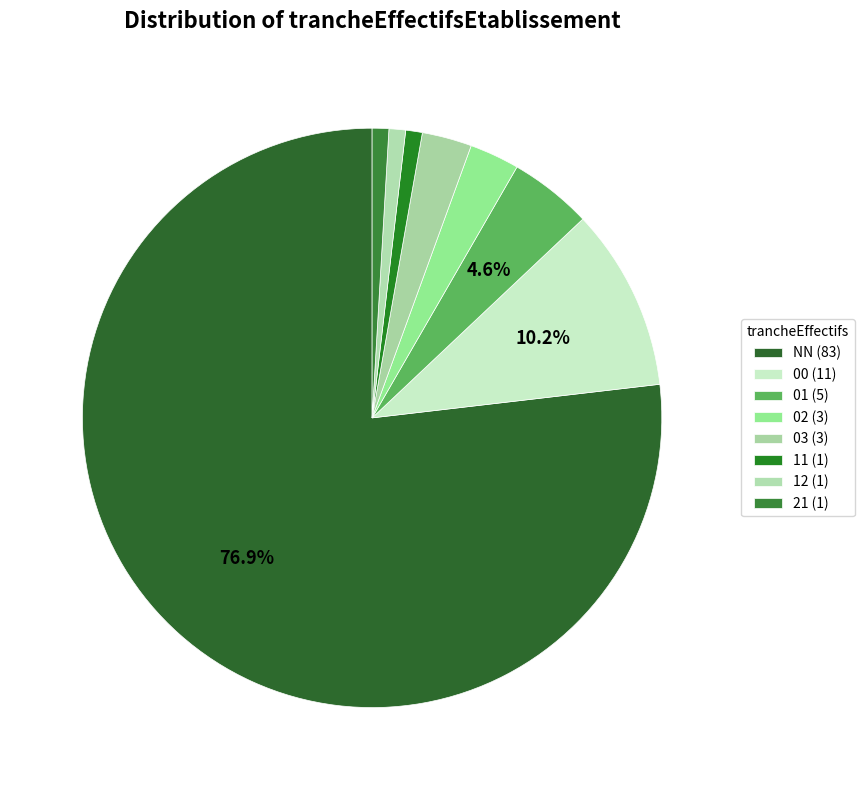

What percentage is the 02 slice, to the nearest percent?

3%